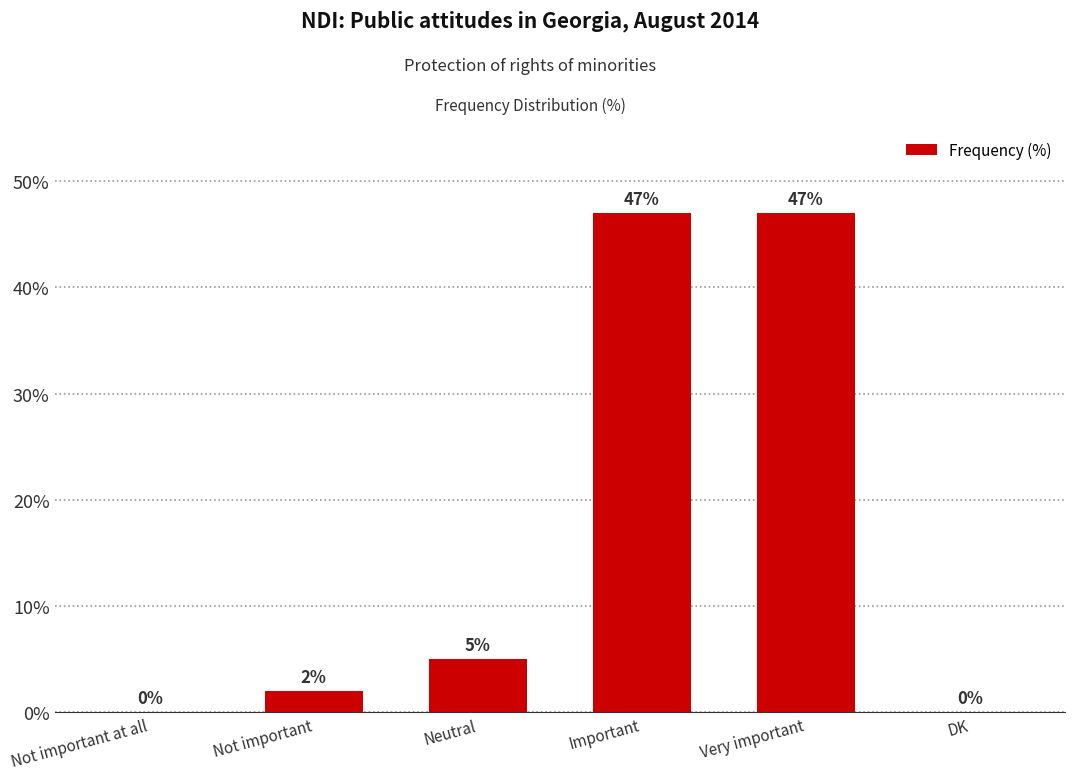

Reading right to left, what are all the values shown in this chart?

DK=0	Very important=47	Important=47	Neutral=5	Not important=2	Not important at all=0